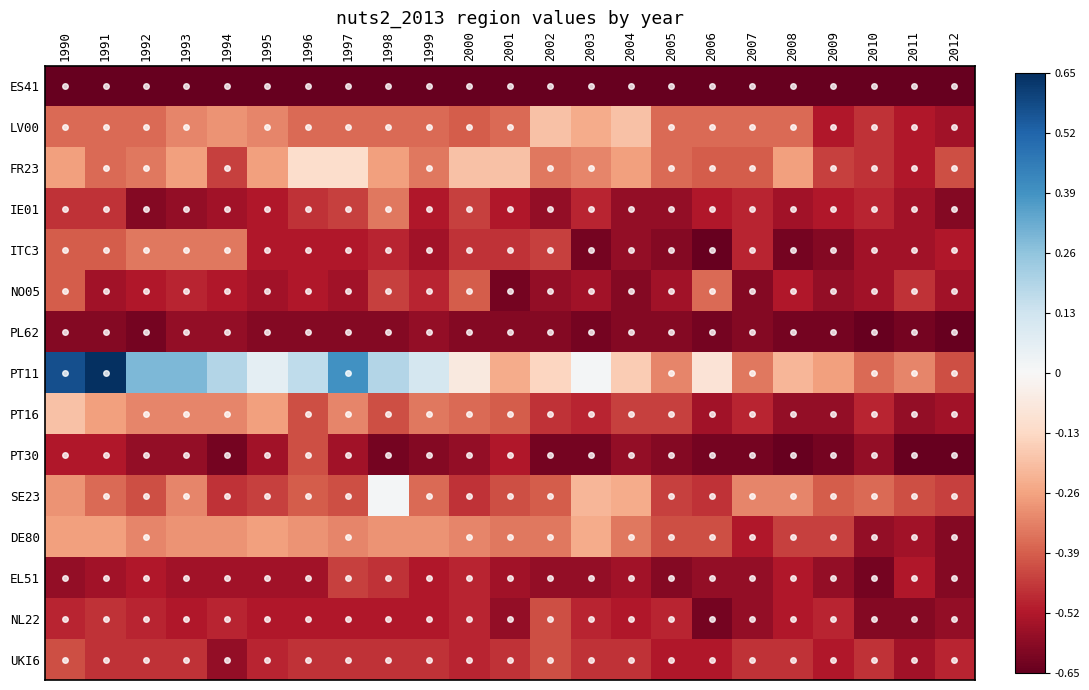

Reading left to right, what are all the values shown in this chart?

ES41: 1990=-0.7	1991=-0.7	1992=-0.7	1993=-0.7	1994=-0.7	1995=-0.7	1996=-0.7	1997=-0.7	1998=-0.7	1999=-0.7	2000=-0.7	2001=-0.7	2002=-0.7	2003=-0.7	2004=-0.7	2005=-0.7	2006=-0.7	2007=-0.7	2008=-0.7	2009=-0.7	2010=-0.7	2011=-0.7	2012=-0.7
LV00: 1990=-0.4	1991=-0.4	1992=-0.4	1993=-0.3	1994=-0.3	1995=-0.3	1996=-0.4	1997=-0.4	1998=-0.4	1999=-0.4	2000=-0.4	2001=-0.4	2002=-0.2	2003=-0.2	2004=-0.2	2005=-0.4	2006=-0.4	2007=-0.4	2008=-0.4	2009=-0.5	2010=-0.5	2011=-0.5	2012=-0.5
FR23: 1990=-0.3	1991=-0.4	1992=-0.3	1993=-0.3	1994=-0.4	1995=-0.3	1996=-0.1	1997=-0.1	1998=-0.3	1999=-0.3	2000=-0.2	2001=-0.2	2002=-0.3	2003=-0.3	2004=-0.3	2005=-0.4	2006=-0.4	2007=-0.4	2008=-0.3	2009=-0.4	2010=-0.5	2011=-0.5	2012=-0.4
IE01: 1990=-0.5	1991=-0.5	1992=-0.6	1993=-0.6	1994=-0.5	1995=-0.5	1996=-0.5	1997=-0.4	1998=-0.3	1999=-0.5	2000=-0.4	2001=-0.5	2002=-0.6	2003=-0.5	2004=-0.6	2005=-0.6	2006=-0.5	2007=-0.5	2008=-0.5	2009=-0.5	2010=-0.5	2011=-0.5	2012=-0.6
ITC3: 1990=-0.4	1991=-0.4	1992=-0.3	1993=-0.3	1994=-0.3	1995=-0.5	1996=-0.5	1997=-0.5	1998=-0.5	1999=-0.5	2000=-0.5	2001=-0.5	2002=-0.4	2003=-0.6	2004=-0.6	2005=-0.6	2006=-0.7	2007=-0.5	2008=-0.6	2009=-0.6	2010=-0.5	2011=-0.5	2012=-0.5
NO05: 1990=-0.4	1991=-0.5	1992=-0.5	1993=-0.5	1994=-0.5	1995=-0.5	1996=-0.5	1997=-0.5	1998=-0.4	1999=-0.5	2000=-0.4	2001=-0.6	2002=-0.6	2003=-0.5	2004=-0.6	2005=-0.5	2006=-0.4	2007=-0.6	2008=-0.5	2009=-0.6	2010=-0.5	2011=-0.5	2012=-0.5
PL62: 1990=-0.6	1991=-0.6	1992=-0.6	1993=-0.6	1994=-0.6	1995=-0.6	1996=-0.6	1997=-0.6	1998=-0.6	1999=-0.6	2000=-0.6	2001=-0.6	2002=-0.6	2003=-0.6	2004=-0.6	2005=-0.6	2006=-0.6	2007=-0.6	2008=-0.6	2009=-0.6	2010=-0.7	2011=-0.6	2012=-0.7
PT11: 1990=0.6	1991=0.7	1992=0.3	1993=0.3	1994=0.2	1995=0.1	1996=0.2	1997=0.4	1998=0.2	1999=0.1	2000=-0.1	2001=-0.2	2002=-0.1	2003=0.0	2004=-0.2	2005=-0.3	2006=-0.1	2007=-0.3	2008=-0.2	2009=-0.3	2010=-0.4	2011=-0.3	2012=-0.4
PT16: 1990=-0.2	1991=-0.3	1992=-0.3	1993=-0.3	1994=-0.3	1995=-0.3	1996=-0.4	1997=-0.3	1998=-0.4	1999=-0.3	2000=-0.4	2001=-0.4	2002=-0.5	2003=-0.5	2004=-0.4	2005=-0.4	2006=-0.5	2007=-0.5	2008=-0.6	2009=-0.6	2010=-0.5	2011=-0.6	2012=-0.5
PT30: 1990=-0.5	1991=-0.5	1992=-0.6	1993=-0.6	1994=-0.6	1995=-0.5	1996=-0.4	1997=-0.5	1998=-0.6	1999=-0.6	2000=-0.6	2001=-0.5	2002=-0.6	2003=-0.6	2004=-0.6	2005=-0.6	2006=-0.6	2007=-0.6	2008=-0.7	2009=-0.6	2010=-0.6	2011=-0.7	2012=-0.7
SE23: 1990=-0.3	1991=-0.4	1992=-0.4	1993=-0.3	1994=-0.5	1995=-0.4	1996=-0.4	1997=-0.4	1998=0.0	1999=-0.4	2000=-0.5	2001=-0.4	2002=-0.4	2003=-0.2	2004=-0.2	2005=-0.4	2006=-0.5	2007=-0.3	2008=-0.3	2009=-0.4	2010=-0.4	2011=-0.4	2012=-0.4
DE80: 1990=-0.3	1991=-0.3	1992=-0.3	1993=-0.3	1994=-0.3	1995=-0.3	1996=-0.3	1997=-0.3	1998=-0.3	1999=-0.3	2000=-0.3	2001=-0.3	2002=-0.3	2003=-0.2	2004=-0.3	2005=-0.4	2006=-0.4	2007=-0.5	2008=-0.4	2009=-0.4	2010=-0.6	2011=-0.5	2012=-0.6
EL51: 1990=-0.6	1991=-0.5	1992=-0.5	1993=-0.5	1994=-0.5	1995=-0.5	1996=-0.5	1997=-0.4	1998=-0.5	1999=-0.5	2000=-0.5	2001=-0.5	2002=-0.6	2003=-0.6	2004=-0.5	2005=-0.6	2006=-0.6	2007=-0.6	2008=-0.5	2009=-0.6	2010=-0.6	2011=-0.5	2012=-0.6
NL22: 1990=-0.5	1991=-0.5	1992=-0.5	1993=-0.5	1994=-0.5	1995=-0.5	1996=-0.5	1997=-0.5	1998=-0.5	1999=-0.5	2000=-0.5	2001=-0.6	2002=-0.4	2003=-0.5	2004=-0.5	2005=-0.5	2006=-0.6	2007=-0.6	2008=-0.5	2009=-0.5	2010=-0.6	2011=-0.6	2012=-0.6
UKI6: 1990=-0.4	1991=-0.5	1992=-0.5	1993=-0.5	1994=-0.6	1995=-0.5	1996=-0.5	1997=-0.5	1998=-0.5	1999=-0.5	2000=-0.5	2001=-0.5	2002=-0.4	2003=-0.5	2004=-0.5	2005=-0.5	2006=-0.5	2007=-0.5	2008=-0.5	2009=-0.5	2010=-0.5	2011=-0.5	2012=-0.5